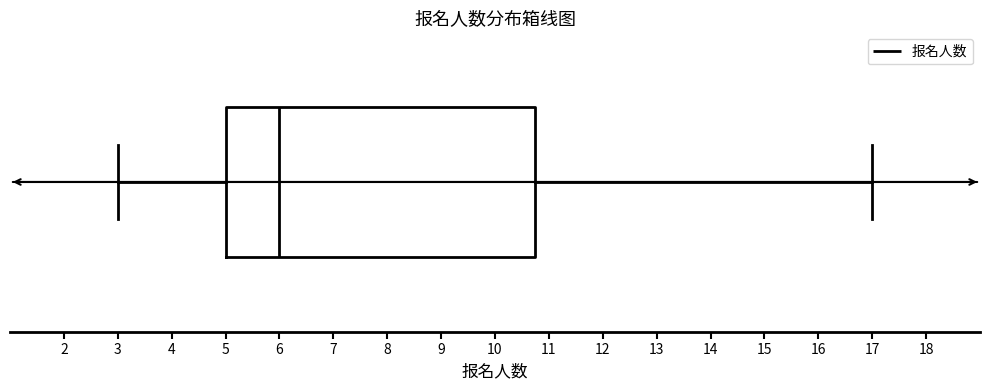

Transcribe this box plot: give where the median line is, the range the box spans, and where the two whiskers end, as read against the x-axis. The values are not printed on the chart, so give them approximately, as read against the axis.

median 6.0, box 5.0 to 10.8, whiskers 3.0 to 17.0